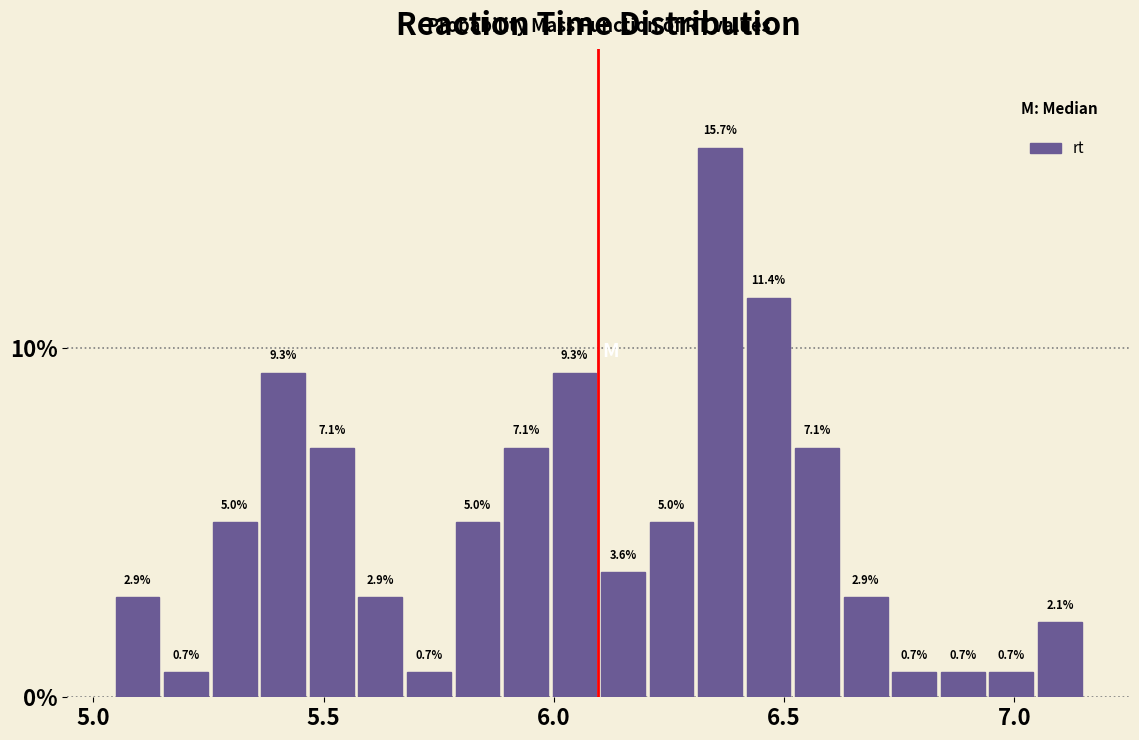

Read against the x-axis, roughly where is the centre of the tallest bar?

6.35